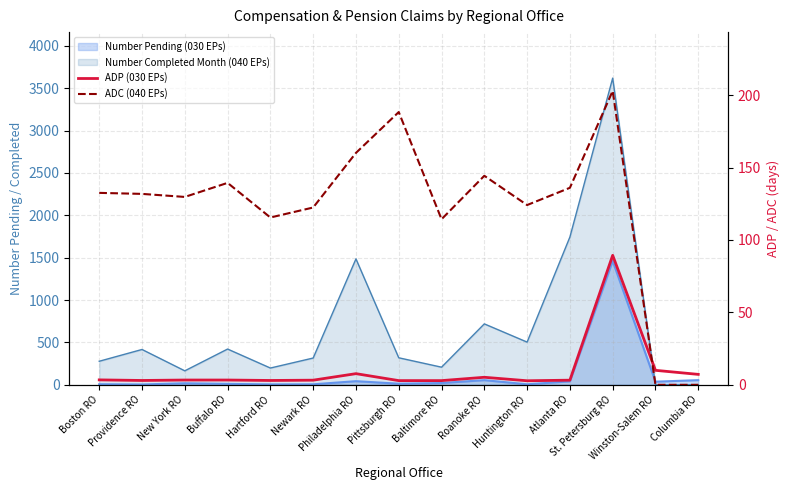

What is the value of the ADC (040 EPs) point at the 2nd from the left?

131.8